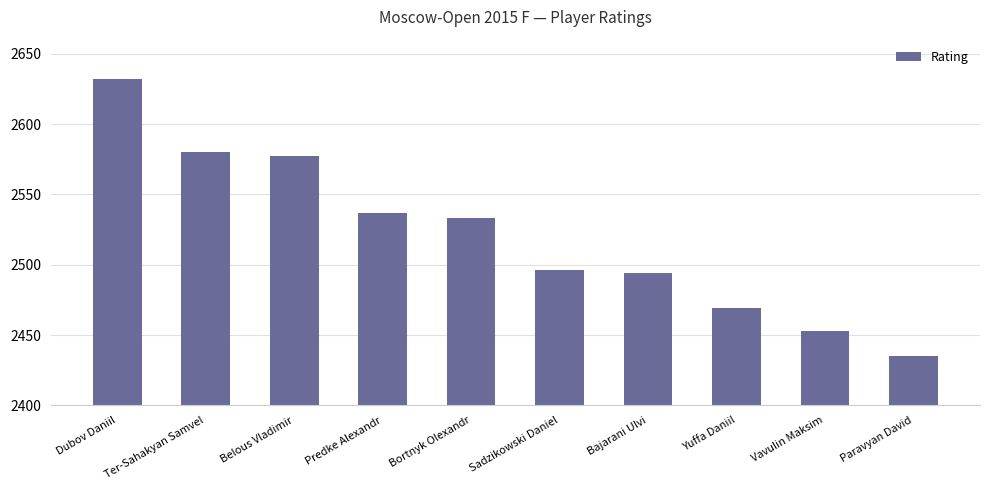

What value does the data have at Predke Alexandr?

2537